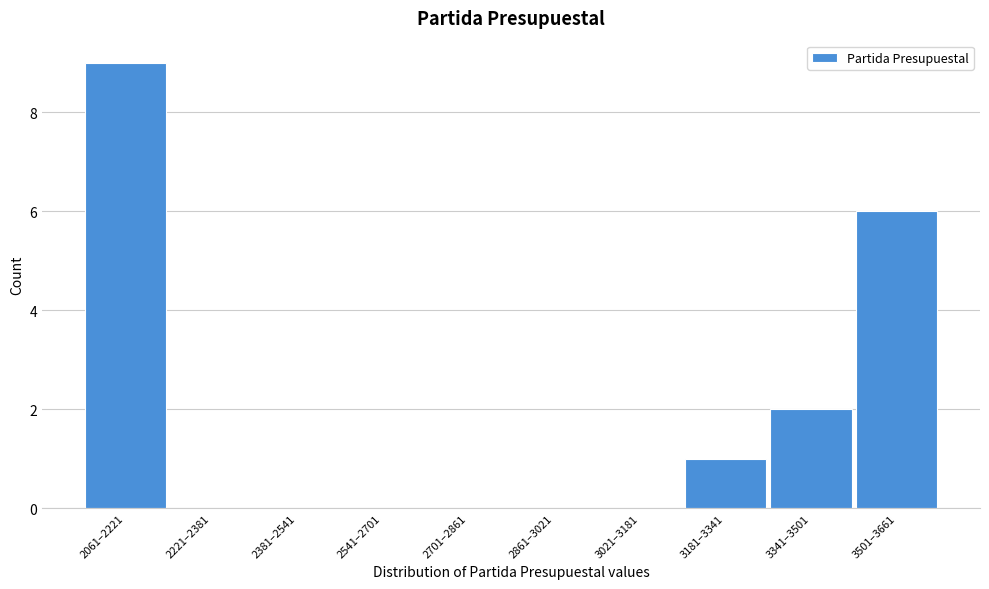

At which category does the chart reach its peak across all series?

2061–2221